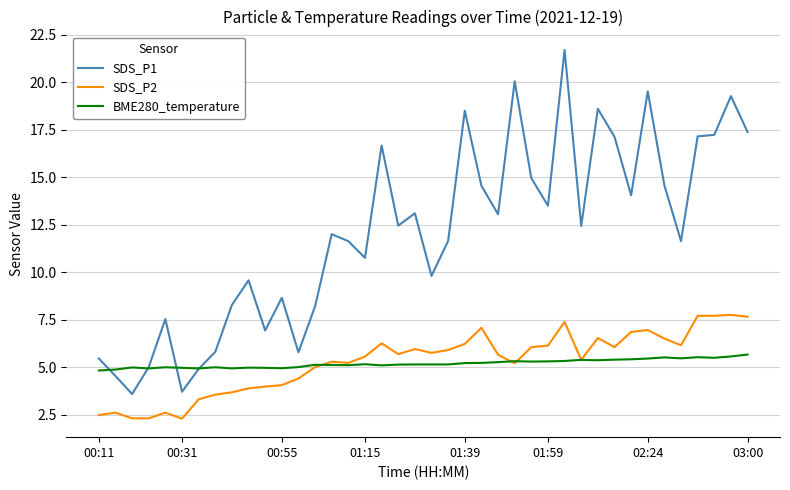

Rank the series by their maximum value, from highest to lowest.

SDS_P1, SDS_P2, BME280_temperature